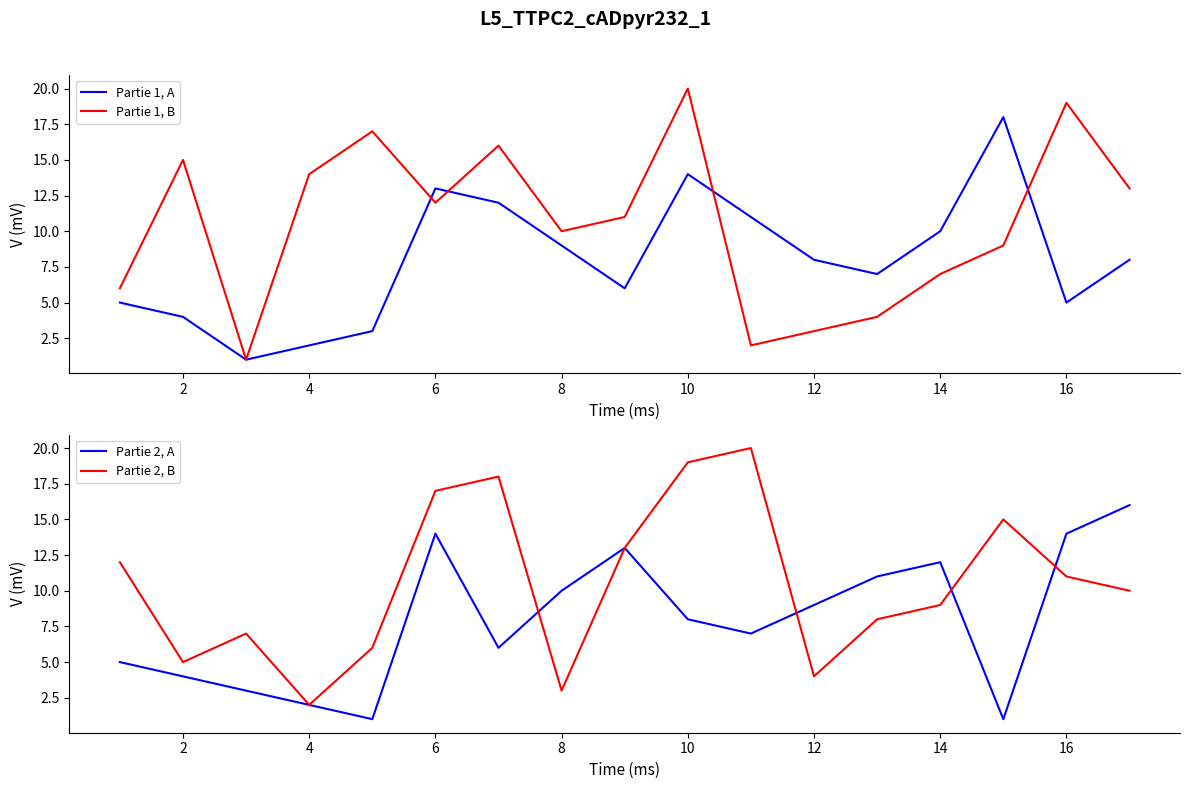

Is the value of Partie 1, A at 8 greater than the value of Partie 1, B at 8?

No